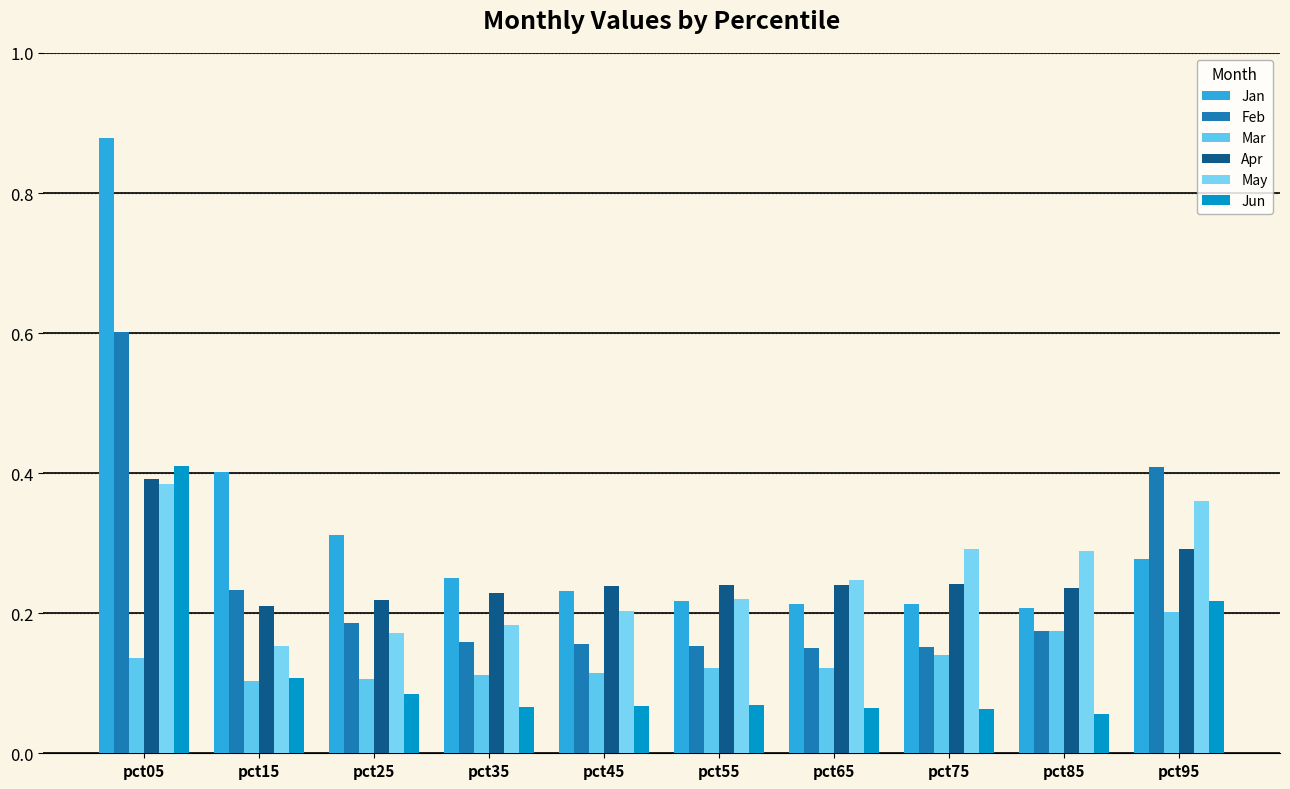

What is the difference between the maximum and minimum values in the Mar series?

0.1